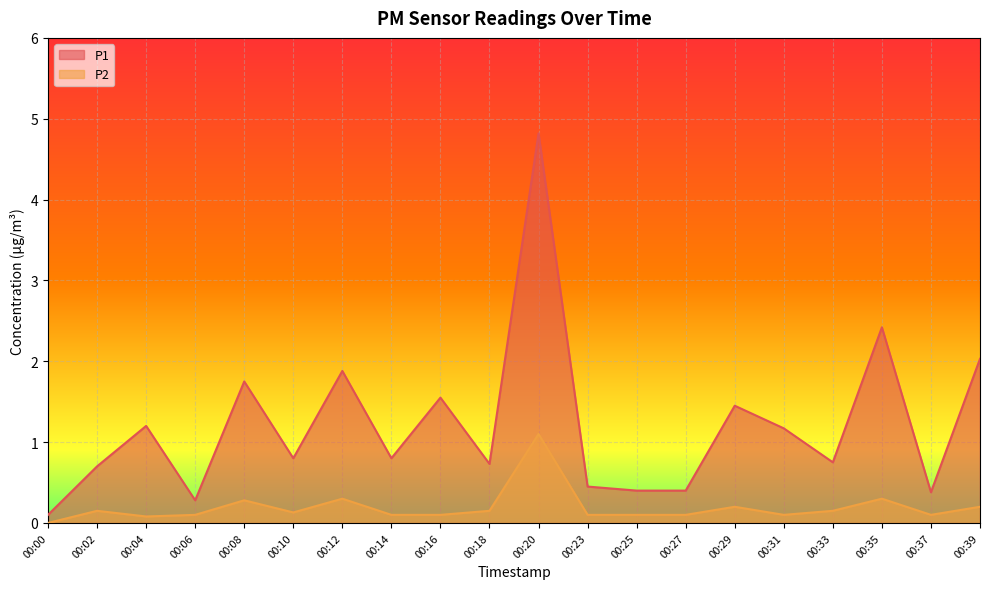

Where is the first local maximum for P1?

00:04